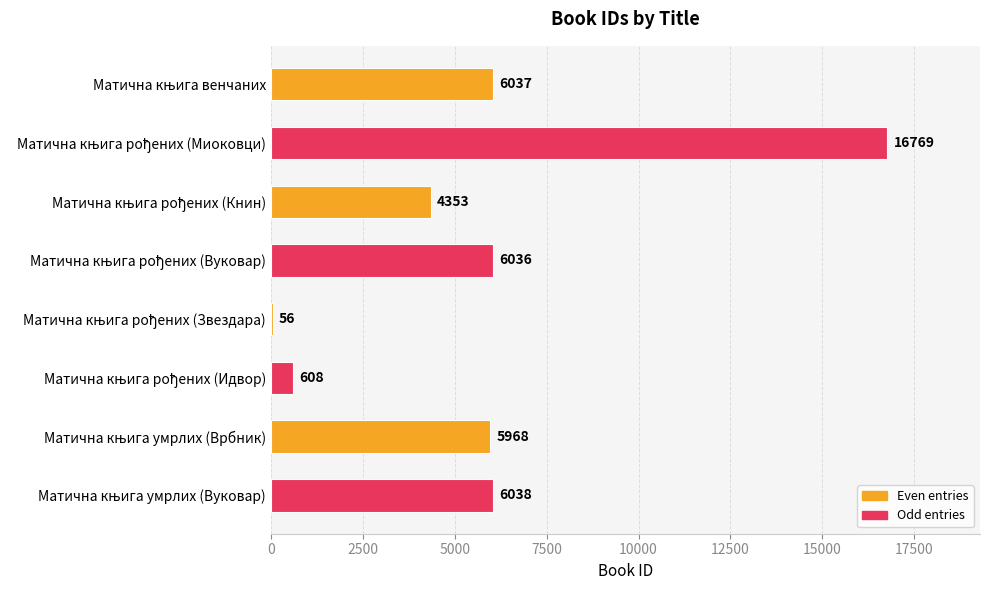

What is the sum of all values?

45865